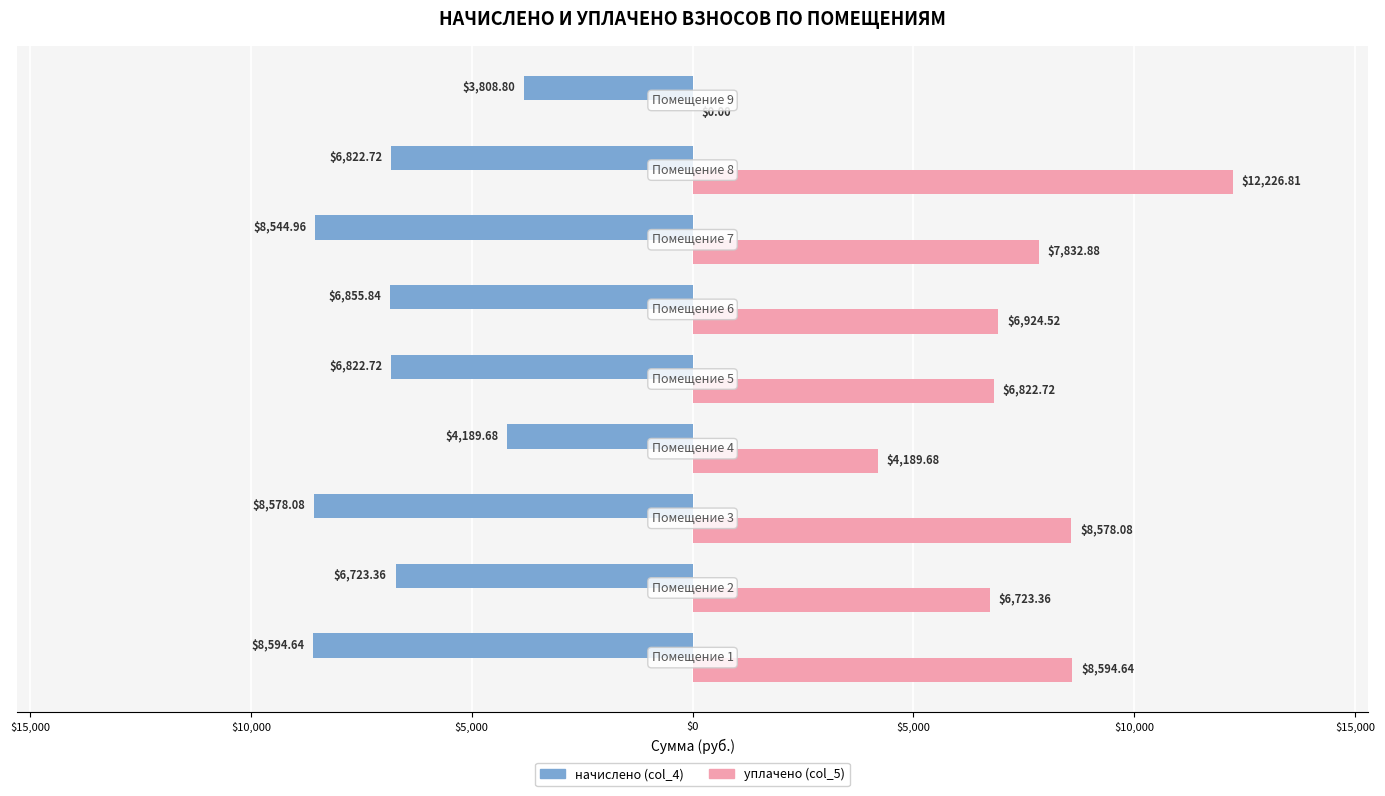

How many series are shown in this chart?

2